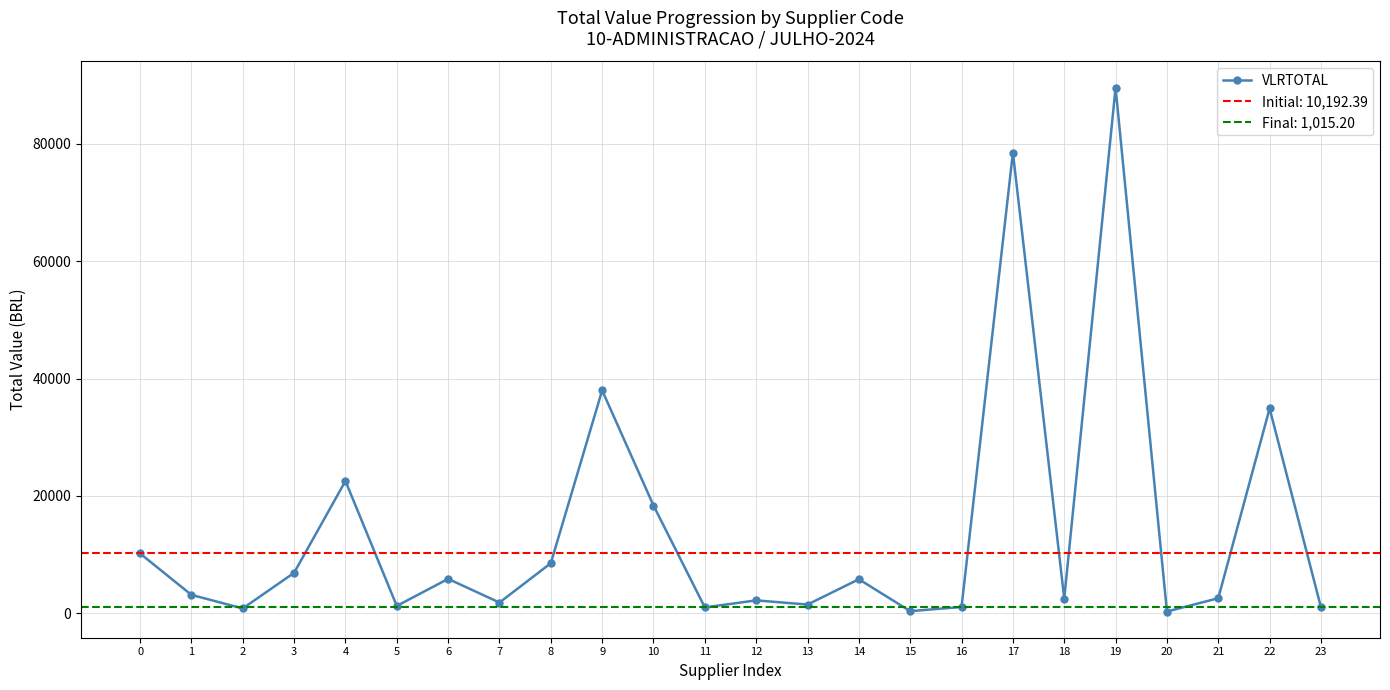

Between 5 and 11, which is larger?

5